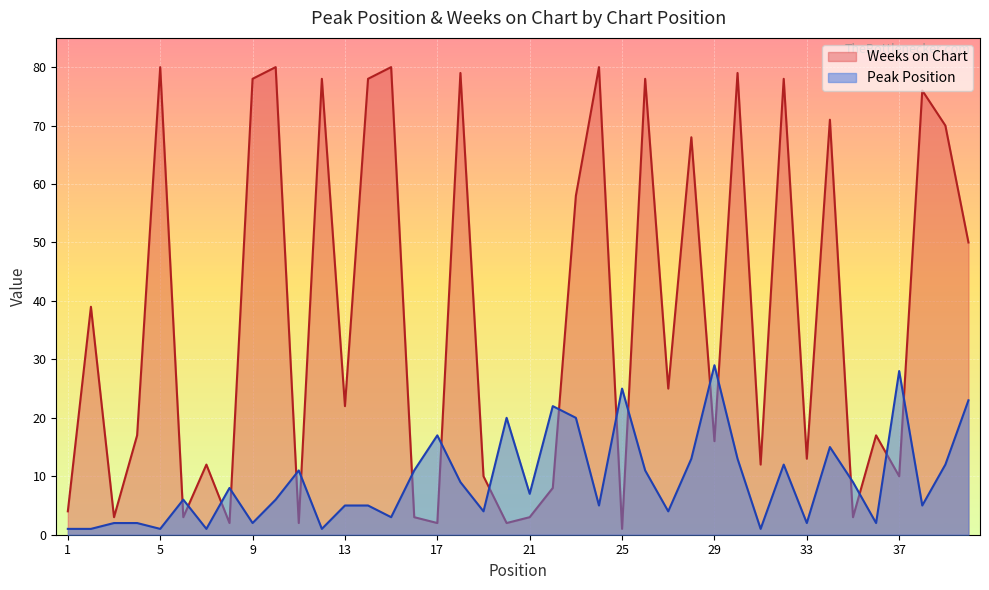

What is the average value of the Weeks on Chart series?

37